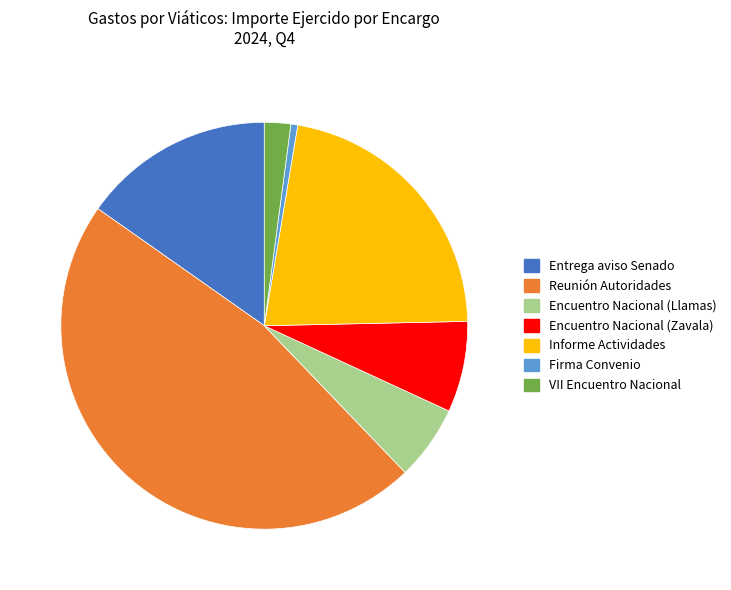

What is the ratio of the value at Encuentro Nacional (Zavala) to the value at Firma Convenio?

13.3